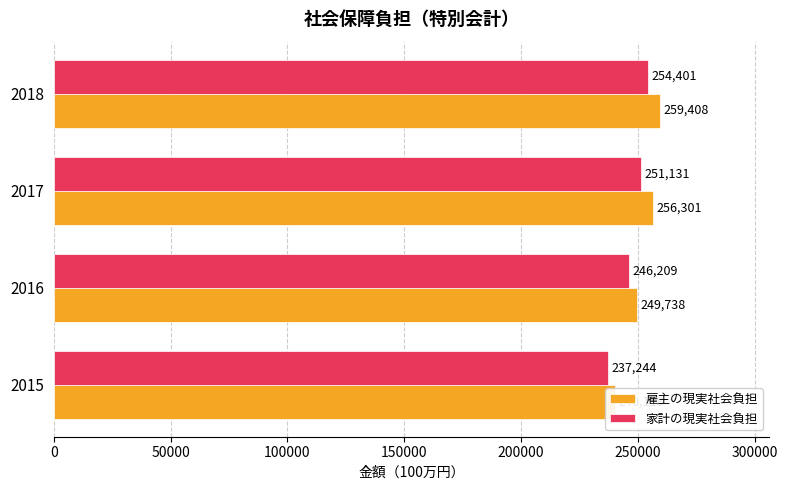

What is the smallest value displayed?

237244